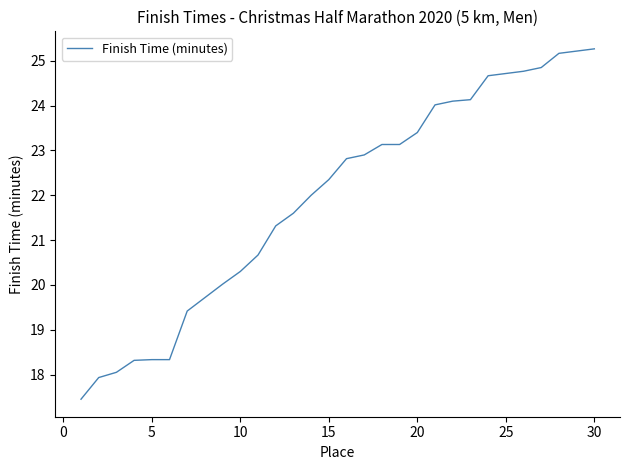

What is the maximum value shown in the chart?

25.3